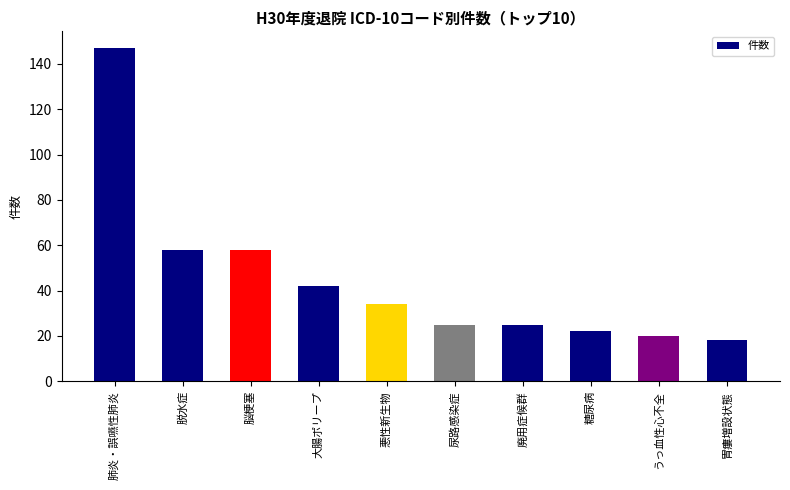

What is the label of the 6th bar from the right?

悪性新生物